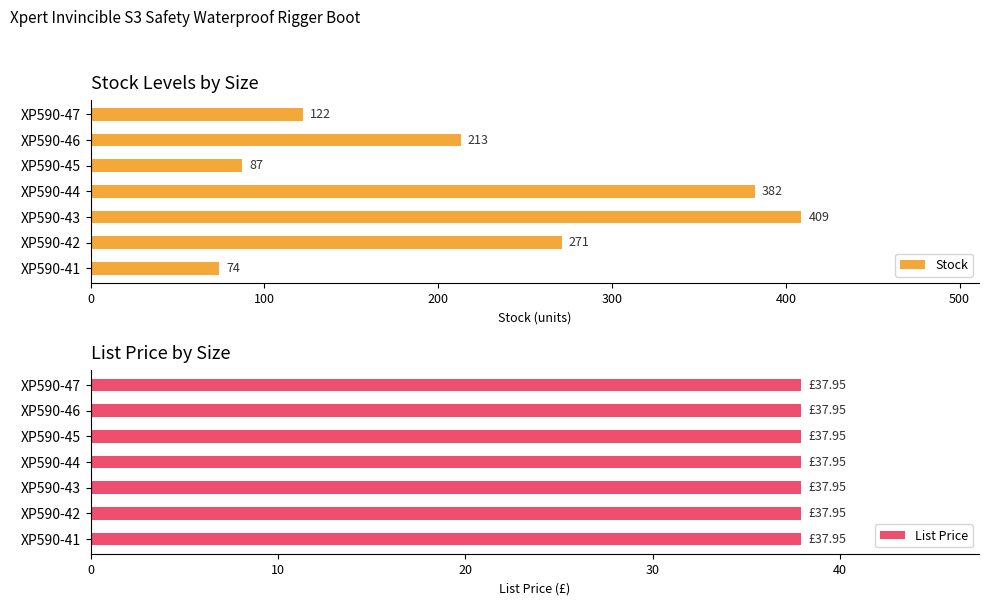

What is the difference between the maximum and minimum values in the Stock series?

335